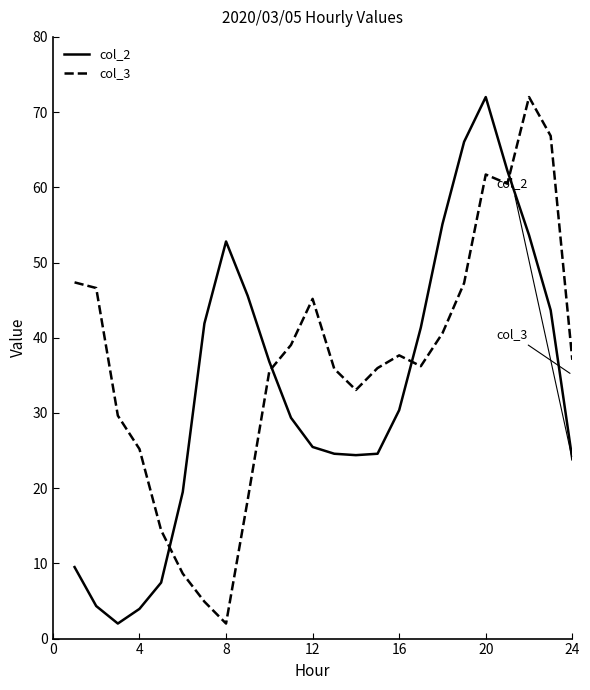

In col_3, how many points are lower than both neighbors (excluding endpoints)?

4